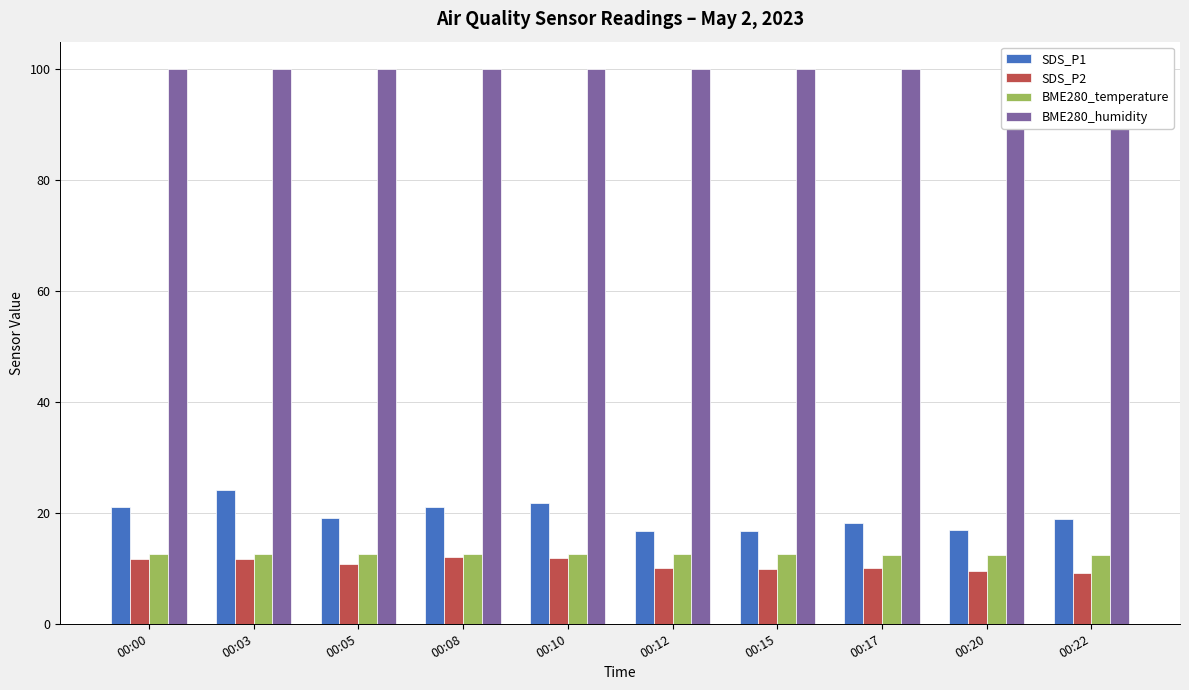

Reading right to left, list all the values displayed in this chart.

SDS_P1: 00:22=19.0	00:20=16.9	00:17=18.2	00:15=16.8	00:12=16.8	00:10=21.8	00:08=21.0	00:05=19.1	00:03=24.1	00:00=21.1
SDS_P2: 00:22=9.2	00:20=9.5	00:17=10.0	00:15=9.8	00:12=10.0	00:10=11.9	00:08=12.1	00:05=10.7	00:03=11.7	00:00=11.7
BME280_temperature: 00:22=12.5	00:20=12.5	00:17=12.5	00:15=12.5	00:12=12.6	00:10=12.6	00:08=12.6	00:05=12.6	00:03=12.6	00:00=12.5
BME280_humidity: 00:22=100.0	00:20=100.0	00:17=100.0	00:15=100.0	00:12=100.0	00:10=100.0	00:08=100.0	00:05=100.0	00:03=100.0	00:00=100.0